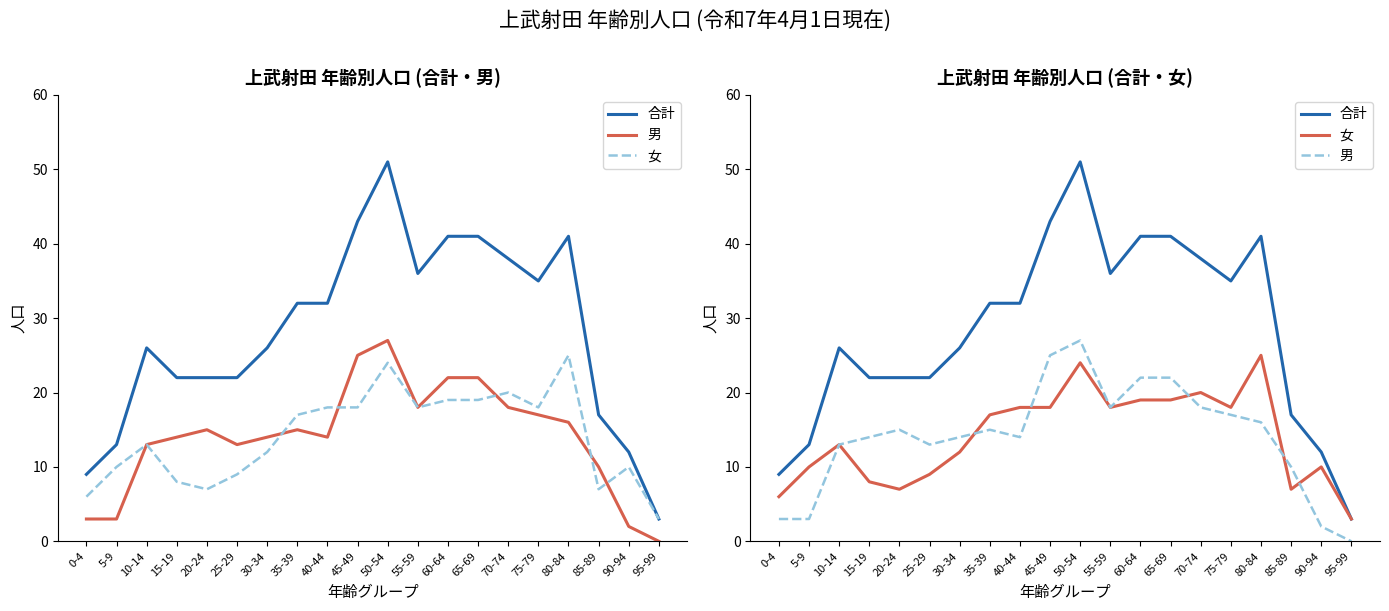

How many times do 女 and 男 cross each other?

5